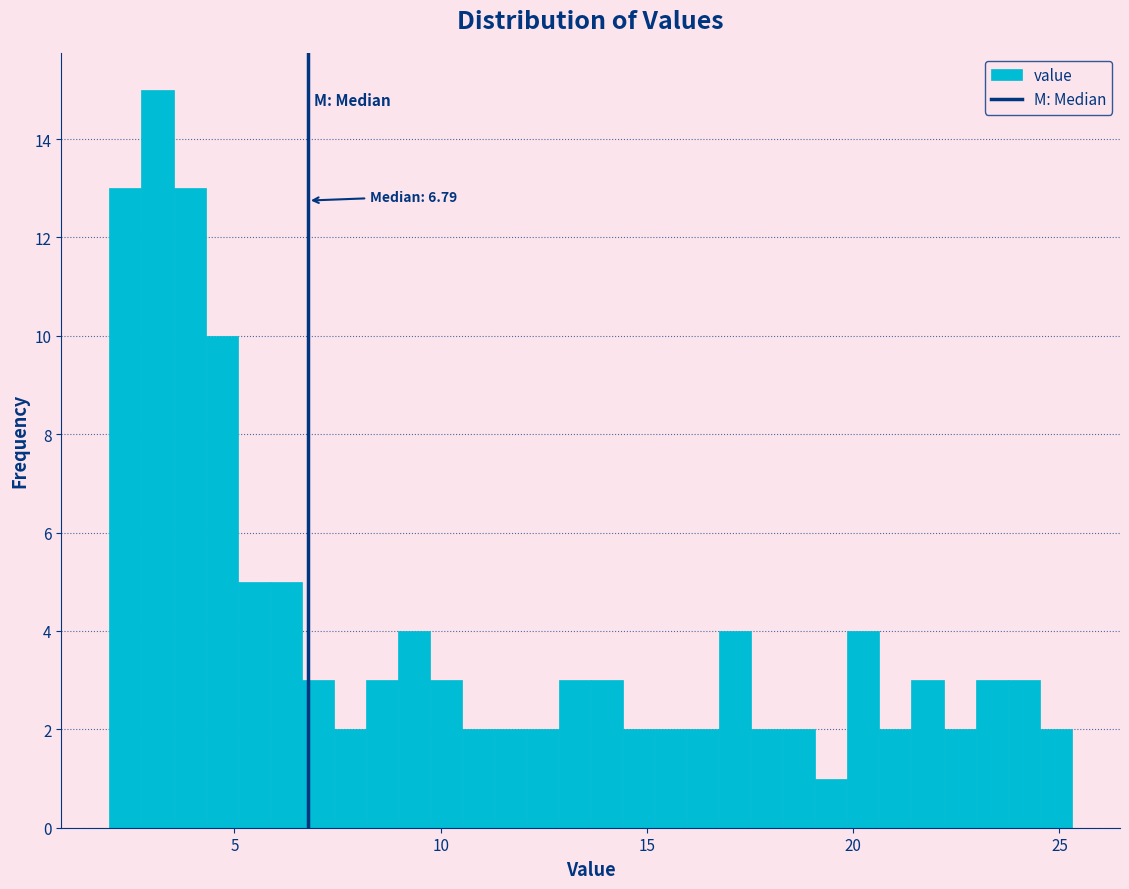

Read against the x-axis, roughly where is the centre of the tallest bar?

3.0